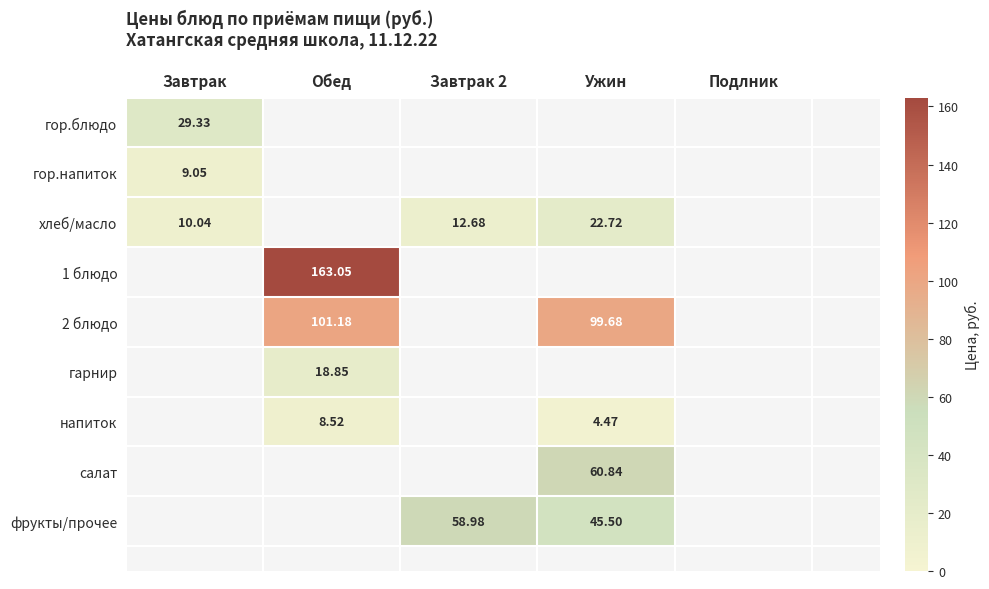

Which category has the highest value across all series?

Обед